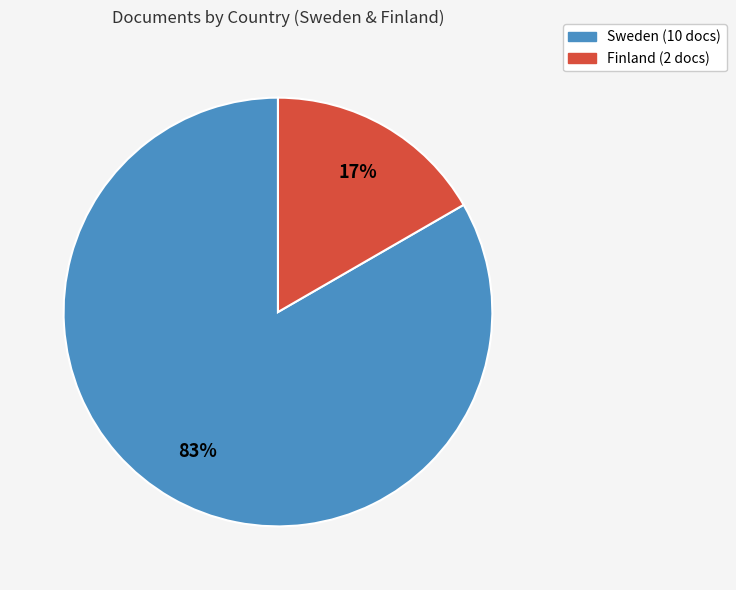

Which category has the smallest portion of the pie?

Finland